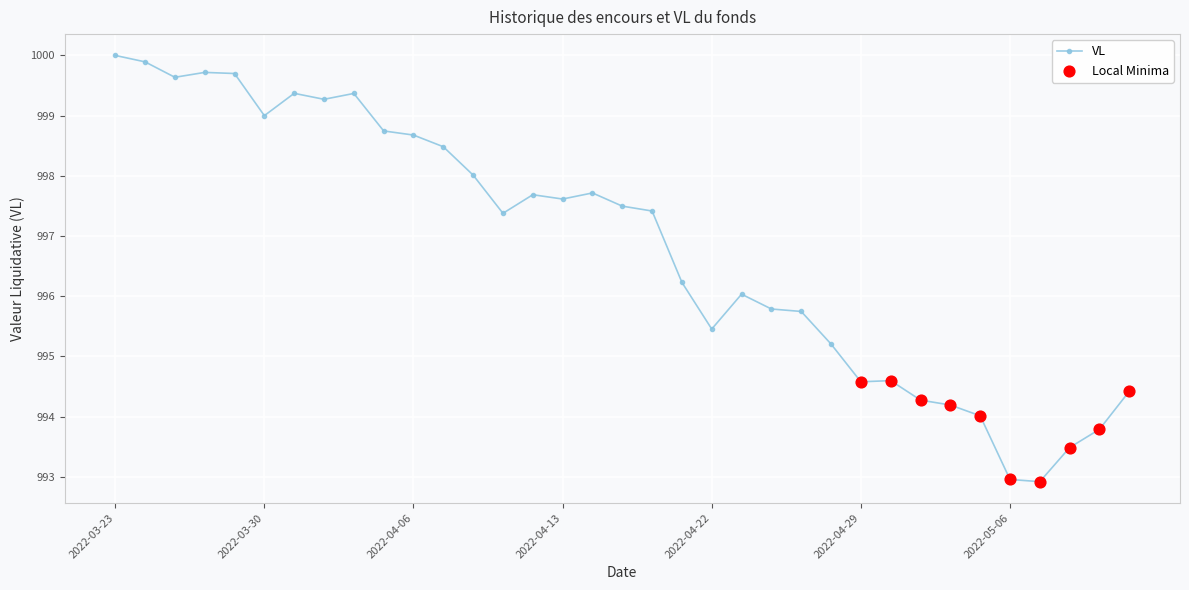

What is the difference between the maximum and minimum values?

7.1